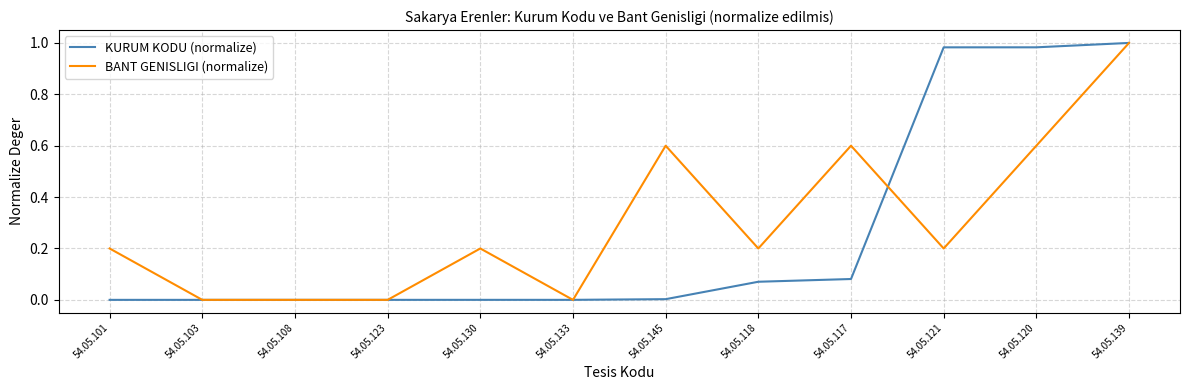

True or false: BANT GENISLIGI (normalize) has a value of 0.0 at 54.05.123.

True